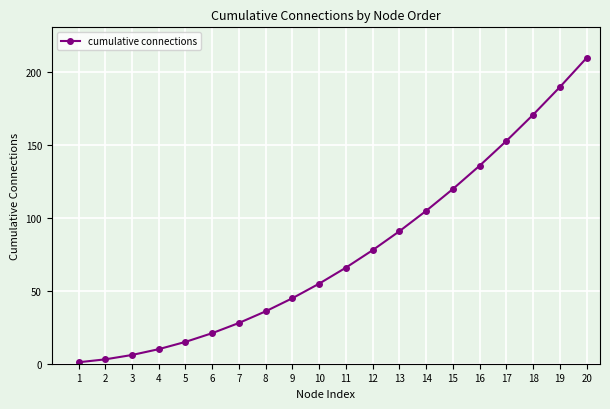

What is the sum of the values at 11 and 14?

171